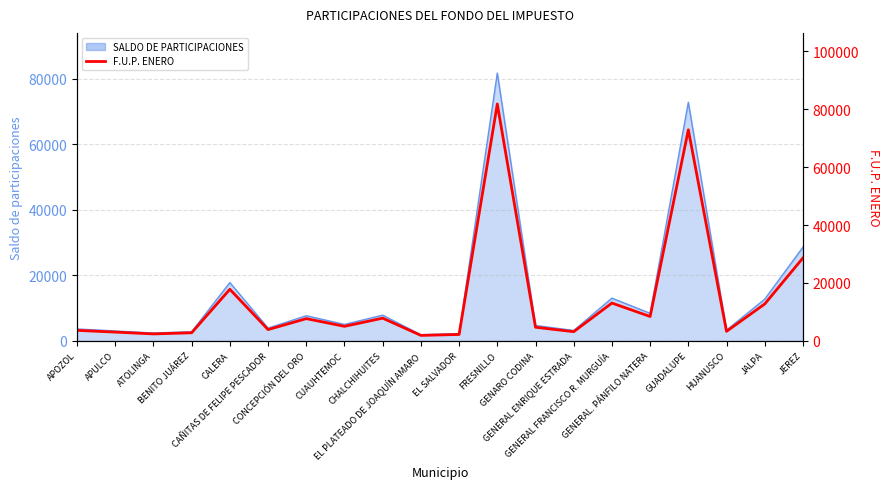

What is the sum of the values at GENERAL ENRIQUE ESTRADA and JALPA?

15917